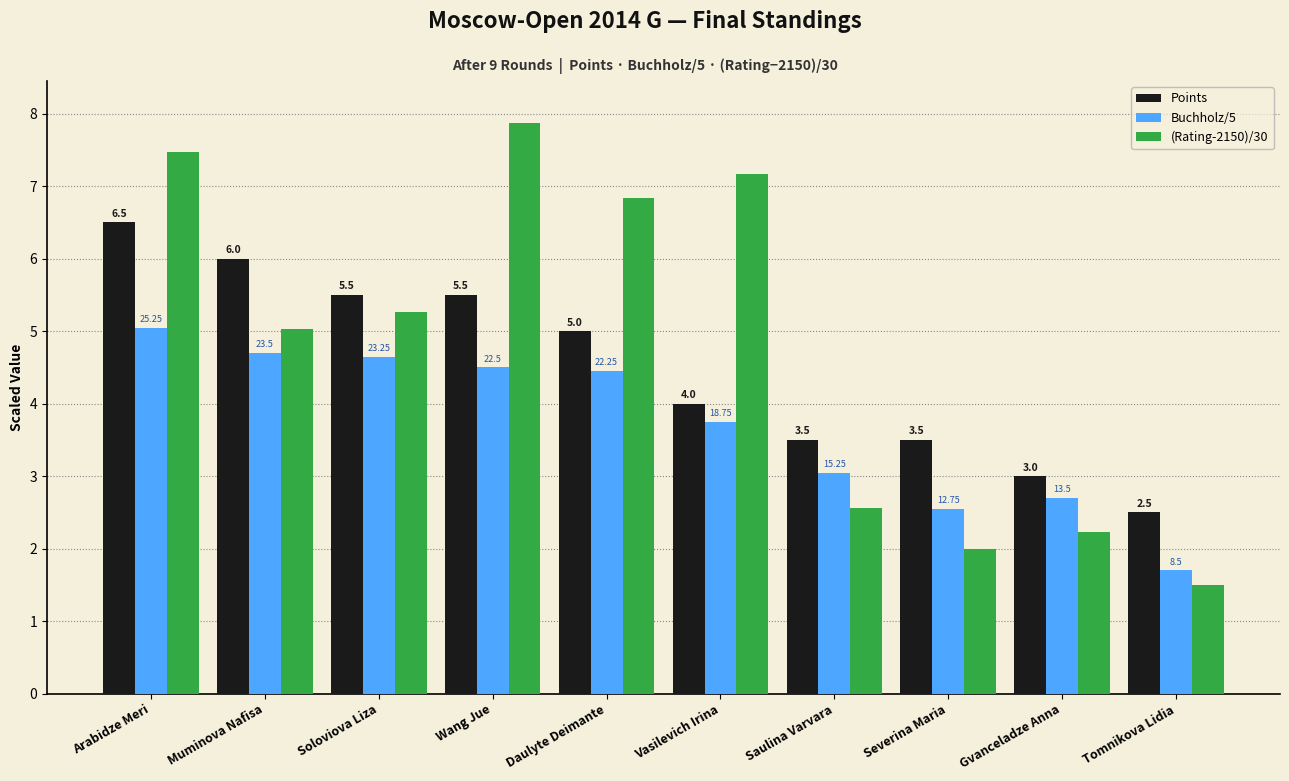

At which label does Buchholz/5 reach its minimum?

Tomnikova Lidia